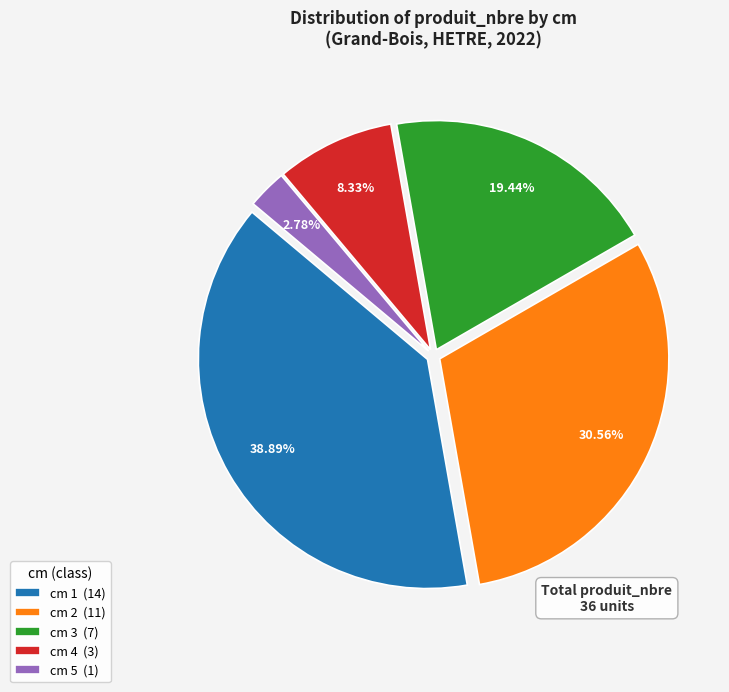

What is the largest slice in the pie chart?

cm 1